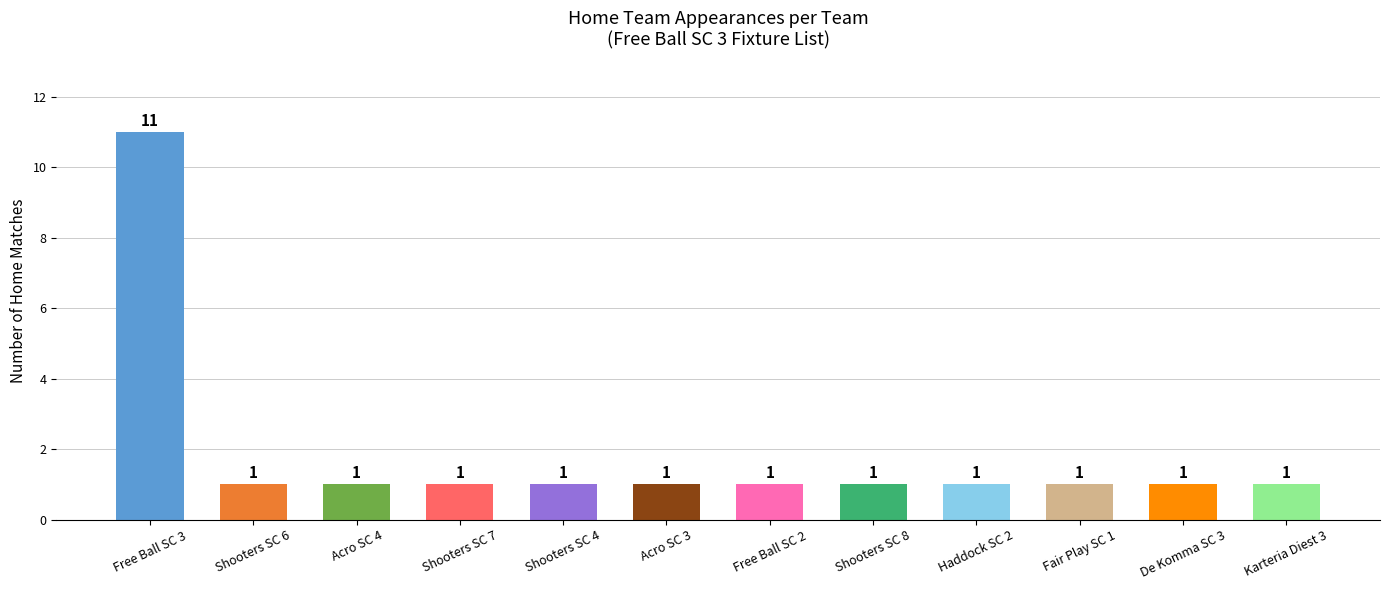

What is the sum of the values at Shooters SC 7 and Fair Play SC 1?

2